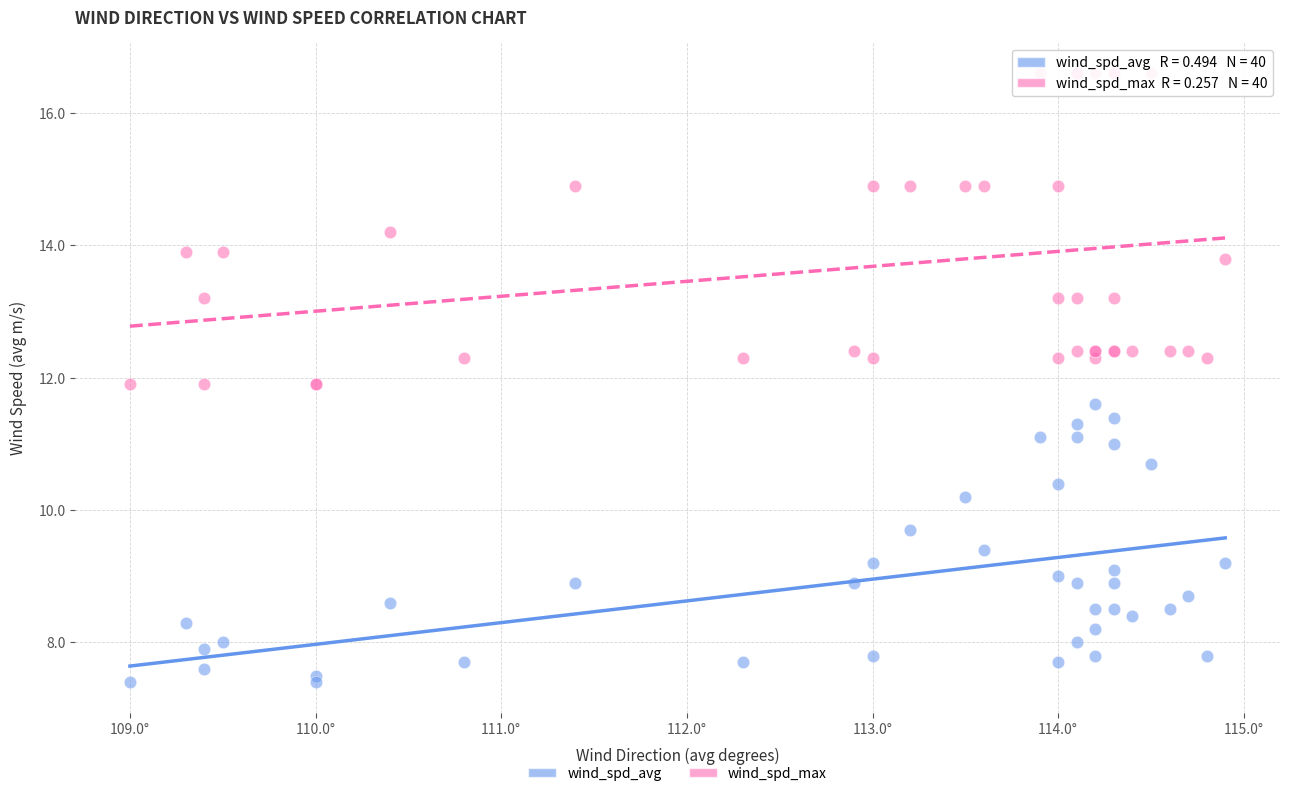

Which series has the widest spread of Y values?

wind_spd_max